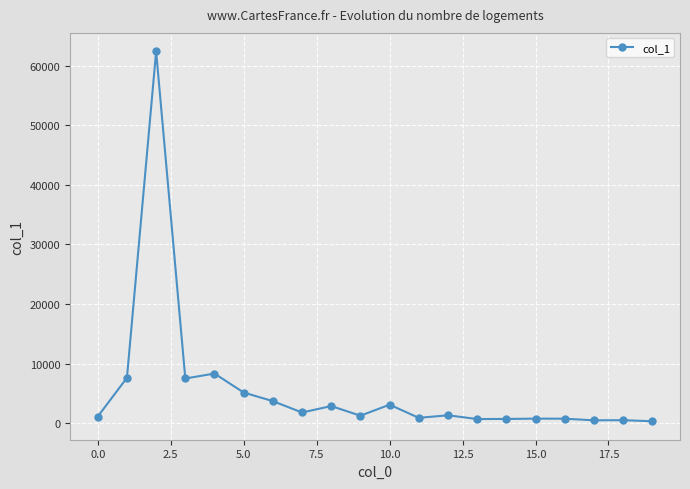

How many data points are less than 1308?

10